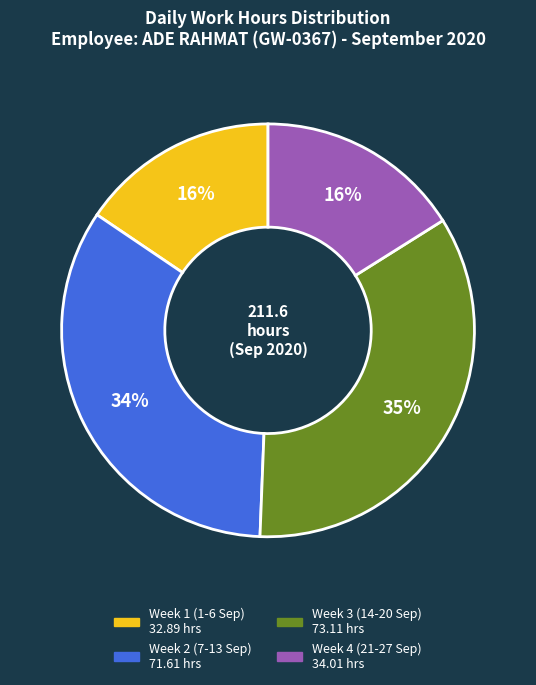

Does any single category account for the majority?

No